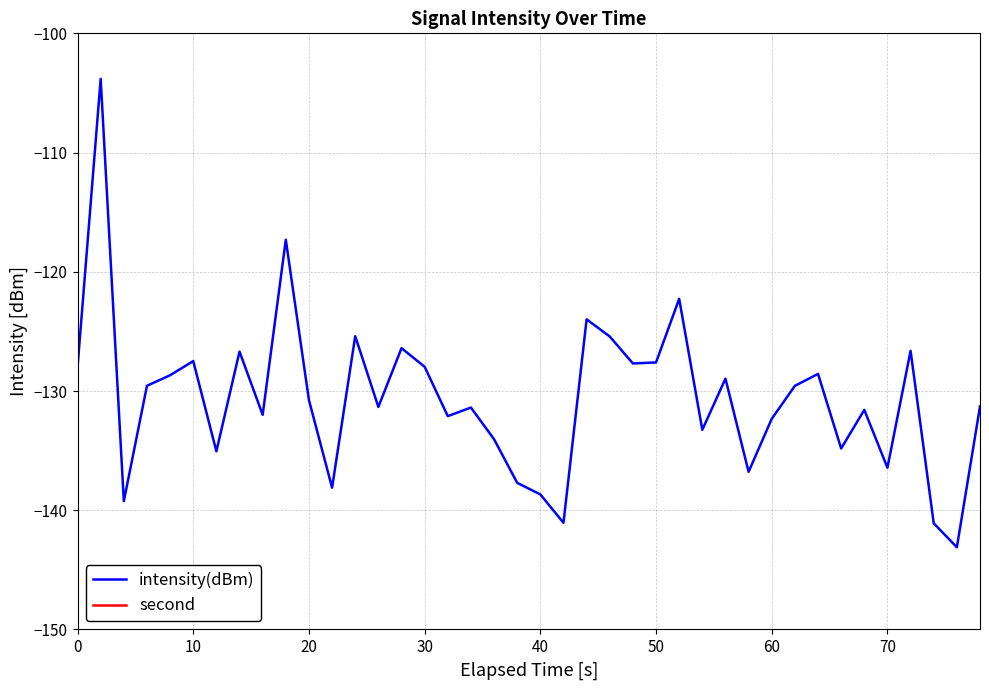

Reading left to right, transcribe all the data shown in this chart.

intensity(dBm): -128.0	-103.8	-139.2	-129.6	-128.7	-127.5	-135.1	-126.7	-132.0	-117.3	-130.8	-138.1	-125.4	-131.3	-126.4	-128.0	-132.1	-131.4	-134.0	-137.7	-138.7	-141.1	-124.0	-125.4	-127.7	-127.6	-122.3	-133.3	-129.0	-136.8	-132.3	-129.6	-128.6	-134.8	-131.6	-136.4	-126.6	-141.1	-143.1	-131.3
second: 0.0	2.0	4.0	6.0	8.0	10.0	12.0	14.0	16.0	18.0	20.0	22.0	24.0	26.0	28.0	30.0	32.0	34.0	36.0	38.0	40.0	42.0	44.0	46.0	48.0	50.0	52.0	54.0	56.0	58.0	0.0	2.0	4.0	6.0	8.0	10.0	12.0	14.0	16.0	18.0